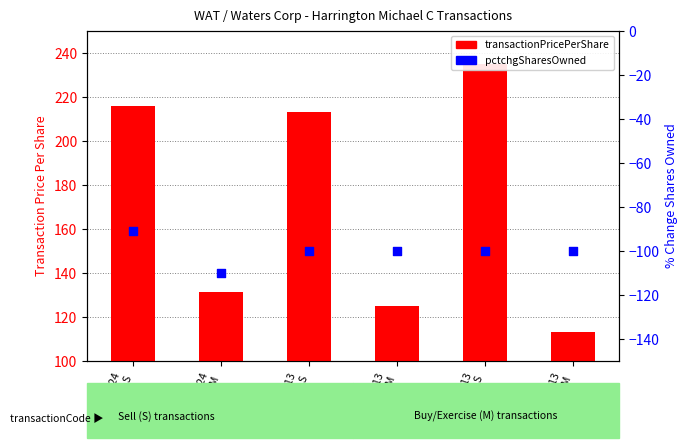

Which series has the largest Y range (max minus min)?

transactionPricePerShare